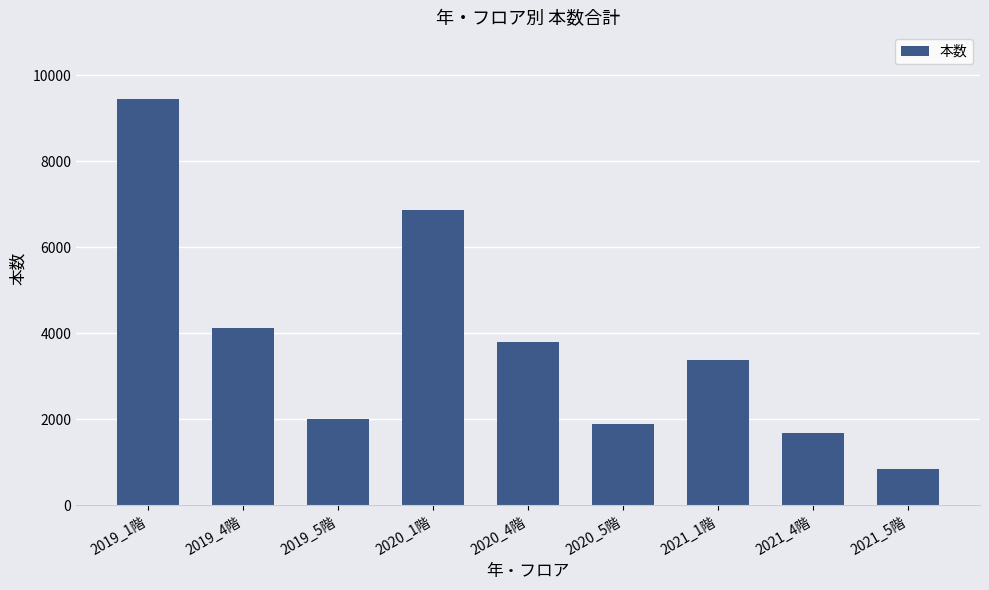

At which category does the chart reach its minimum across all series?

2021_5階